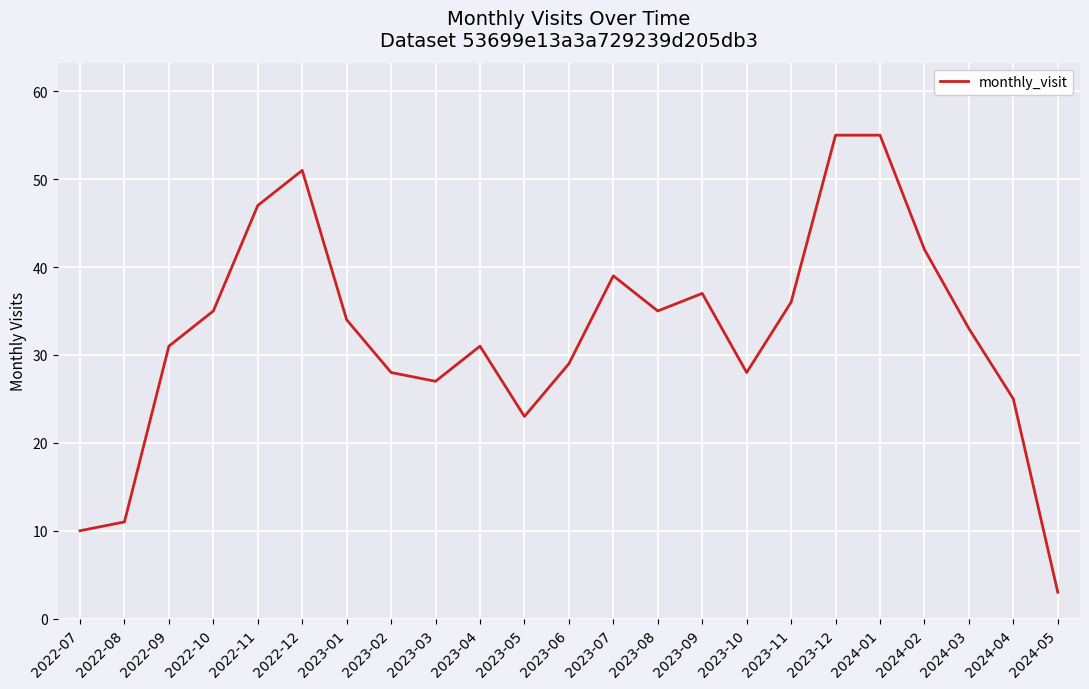

The value at 2023-09 is 37. True or false?

True